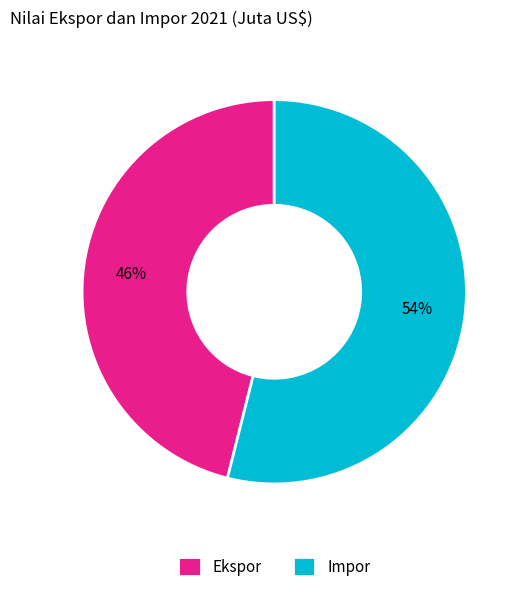

Between Impor and Ekspor, which is larger?

Impor